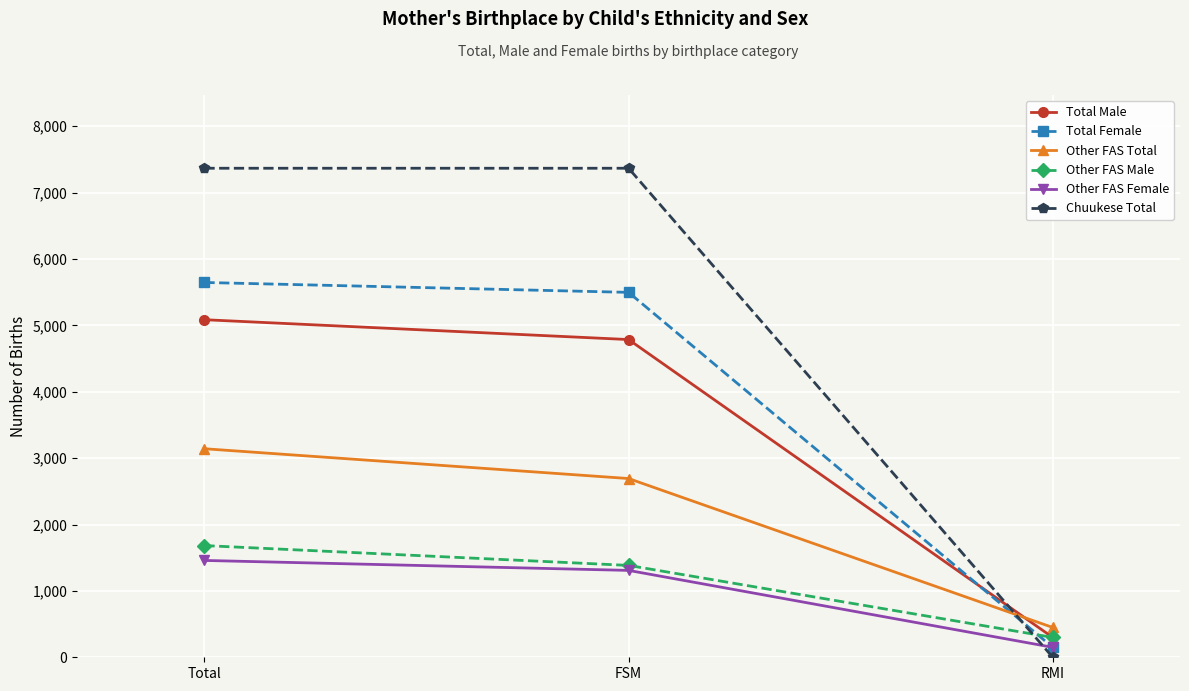

How many data points in Other FAS Total are less than 2693?

1